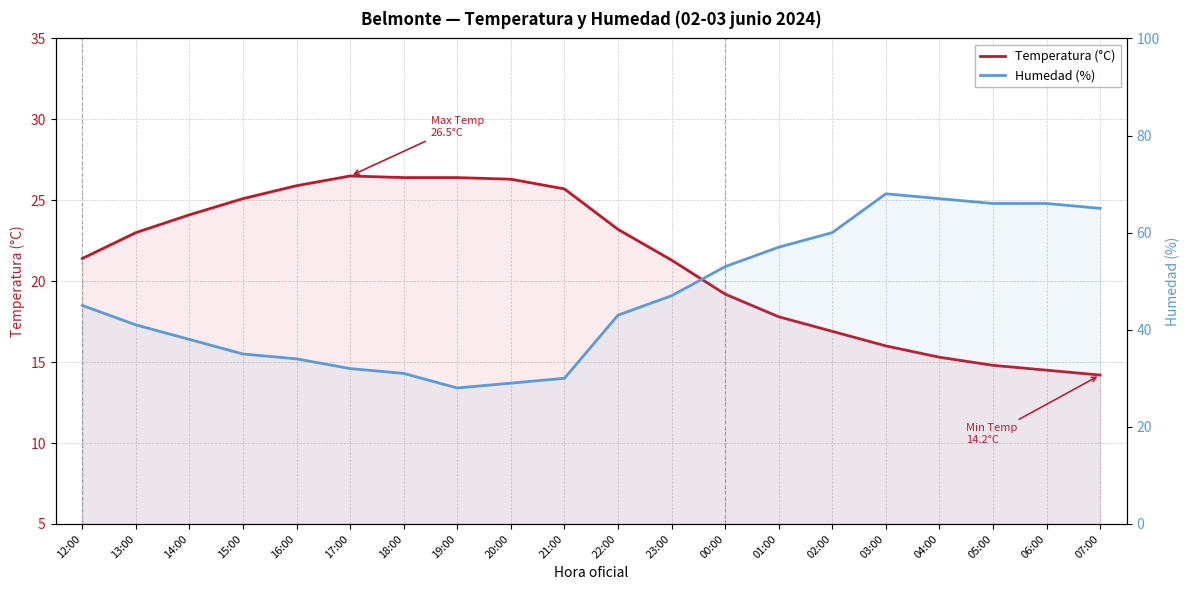

Between 12:00 and 07:00, which series saw the biggest shift?

Humedad (%)